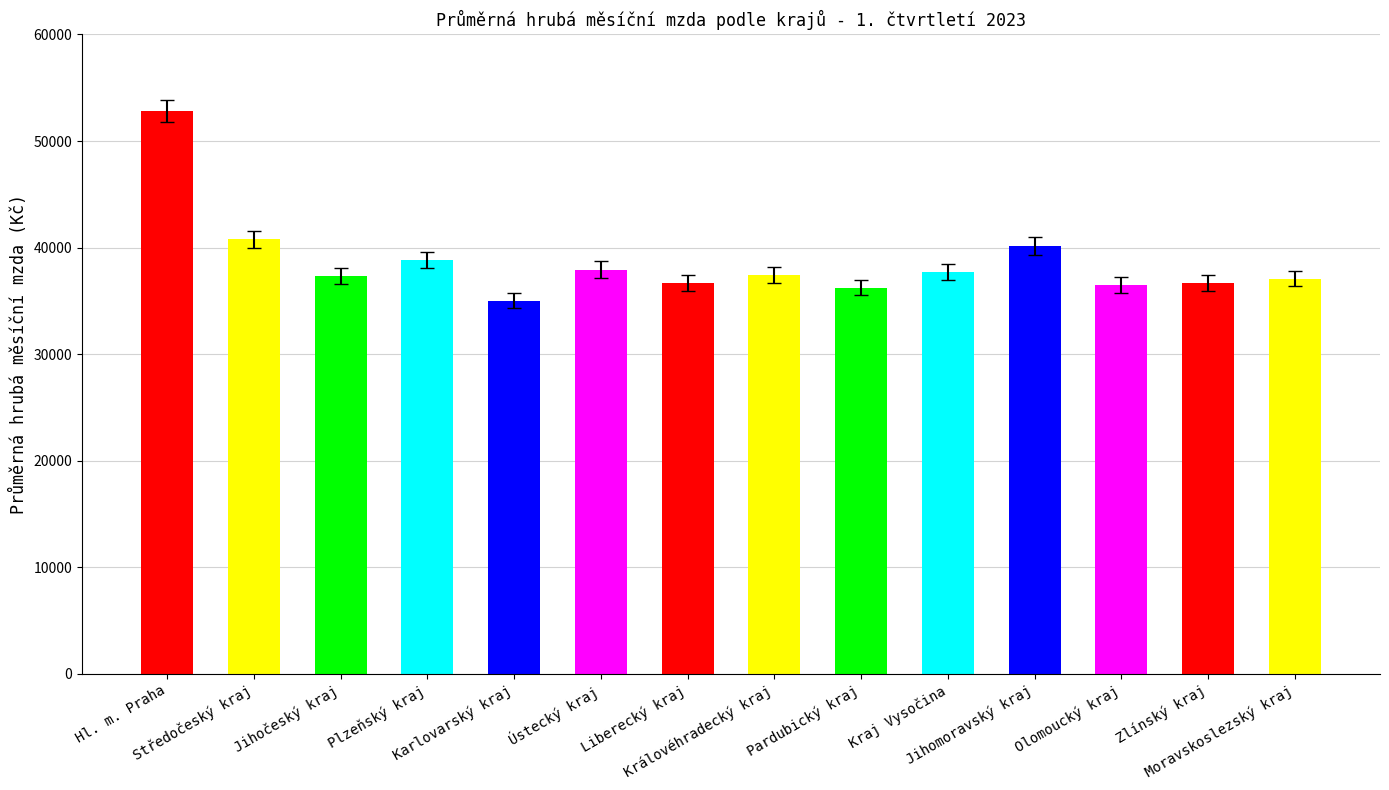

Which has a higher value, Ústecký kraj or Pardubický kraj?

Ústecký kraj